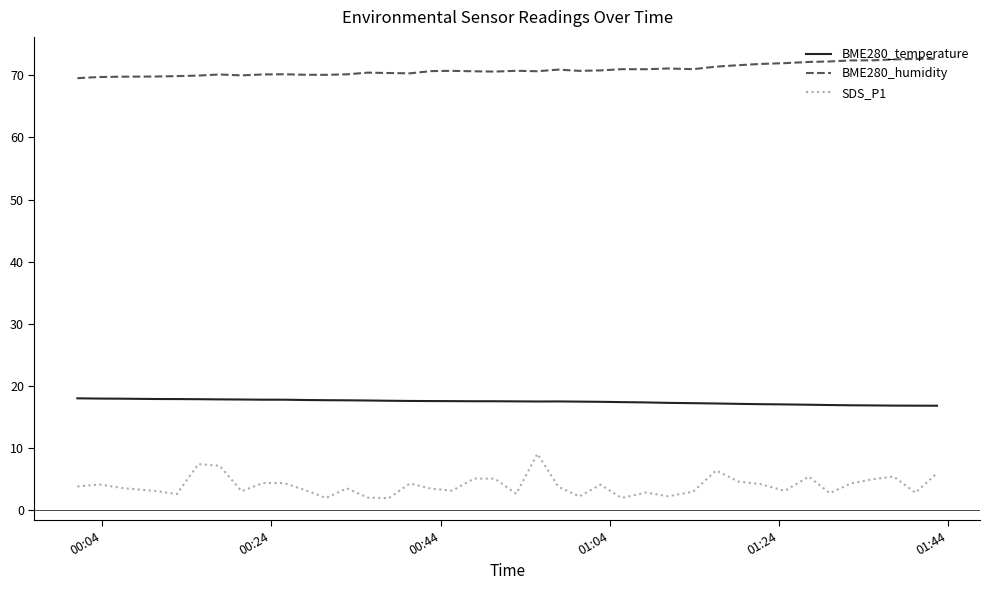

What is the difference between the maximum and minimum values in the SDS_P1 series?

7.1